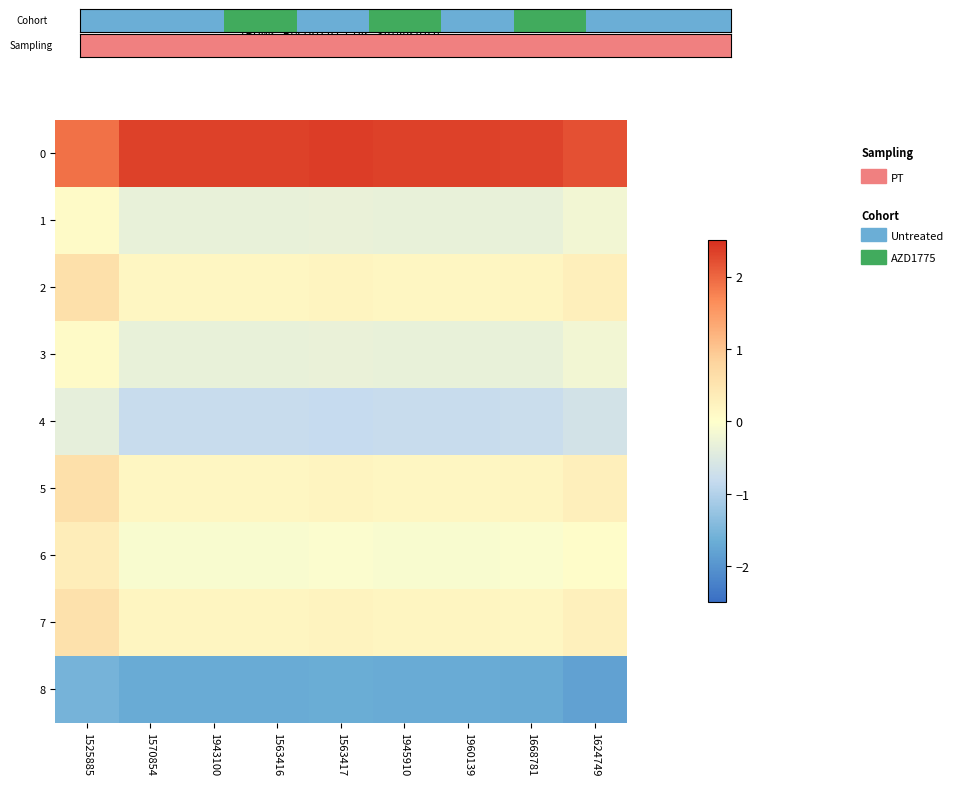

What is the total value across all series at 1945910?

2.3